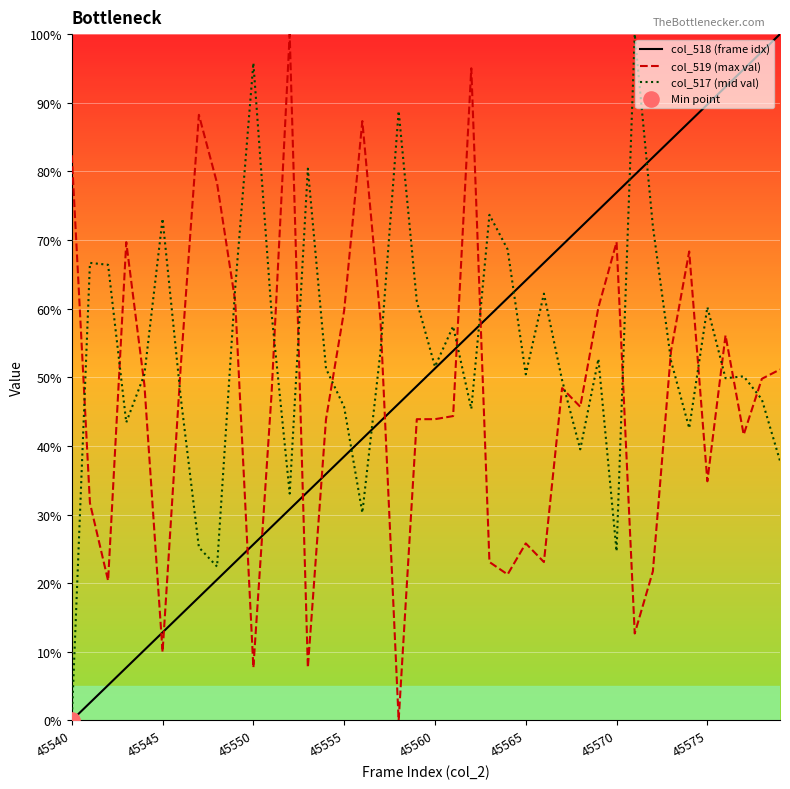

Which series has the widest spread of Y values?

col_518 (frame idx)